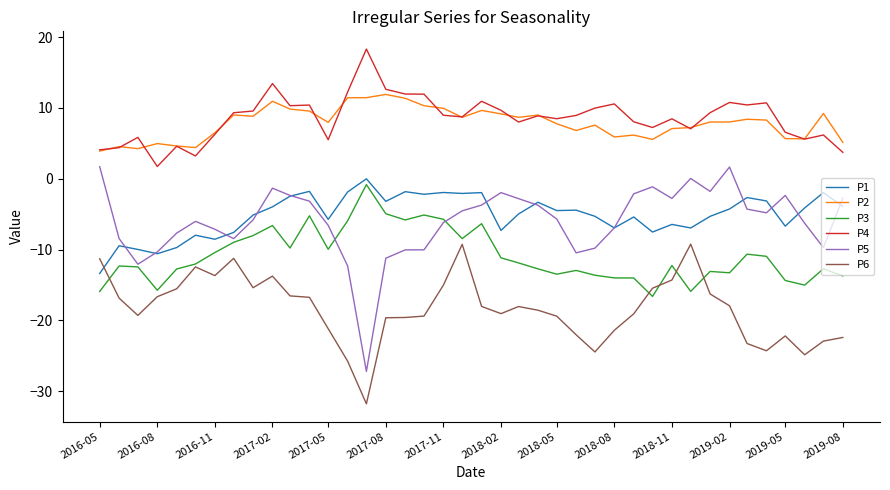

What is the minimum value for P5?

-27.2